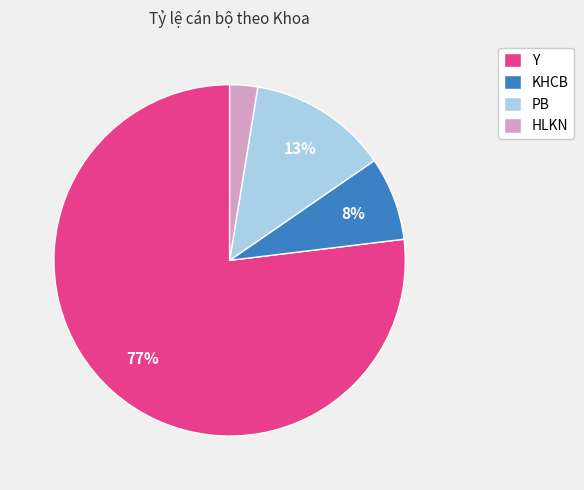

Is it true that KHCB is 41% of the pie?

False